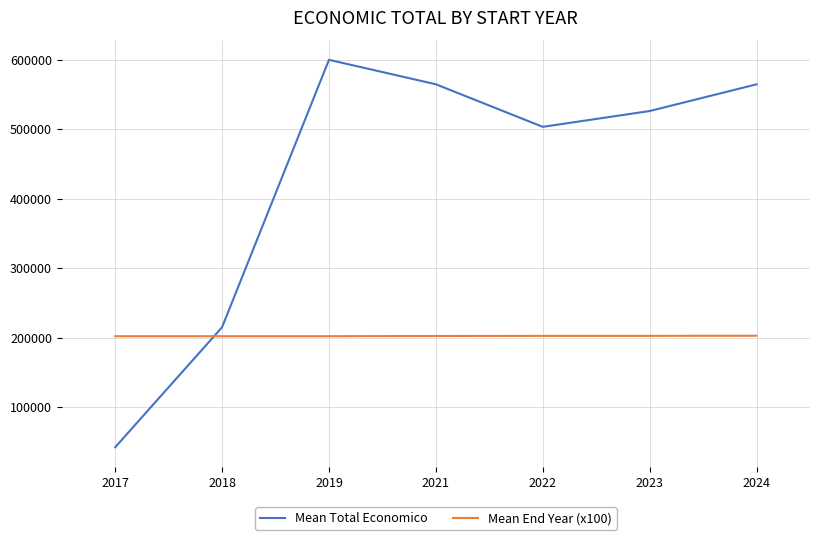

What is the maximum value shown in the chart?

599962.0